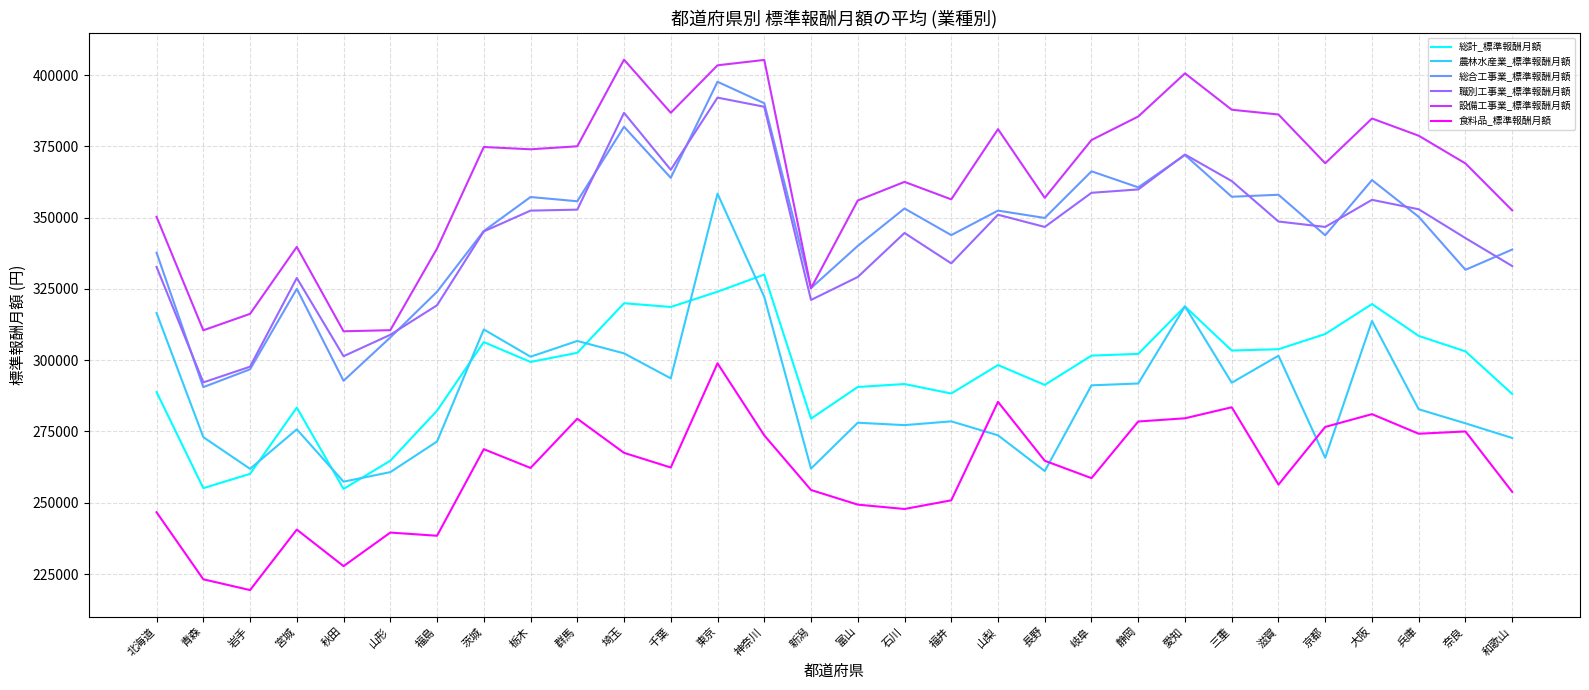

True or false: 食料品_標準報酬月額 and 設備工事業_標準報酬月額 cross at least once.

False